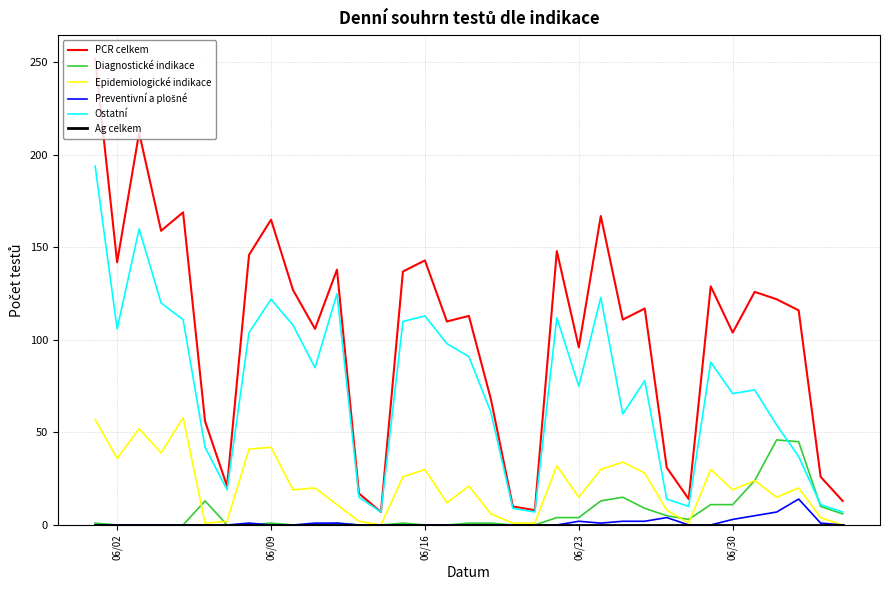

True or false: PCR celkem and Epidemiologické indikace intersect in this chart.

False